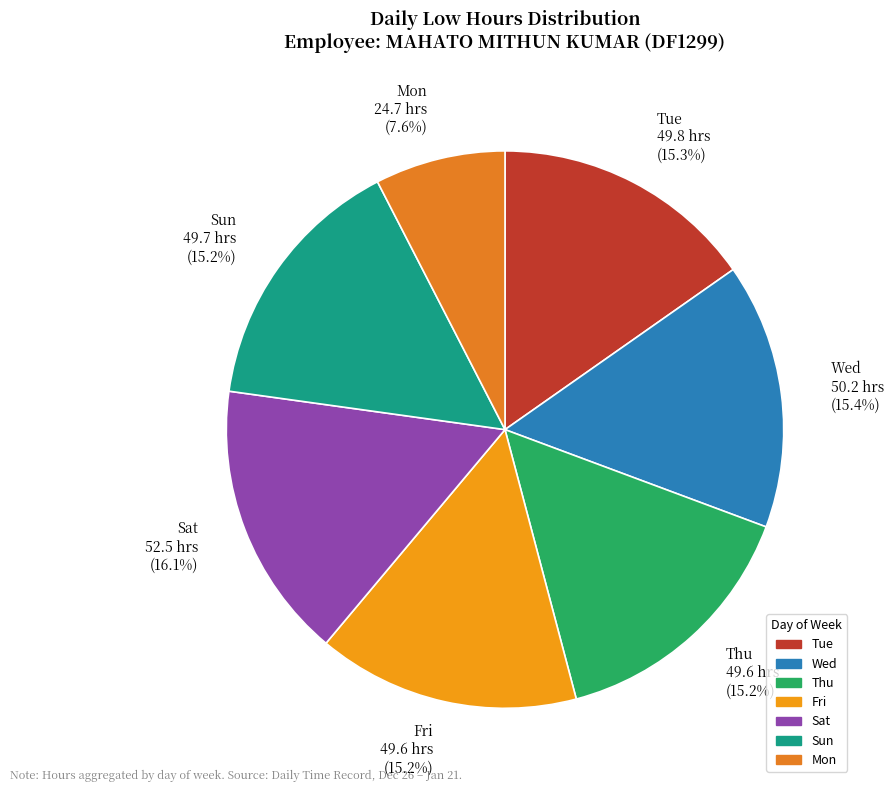

What portion of the pie excludes Fri?

84.8%